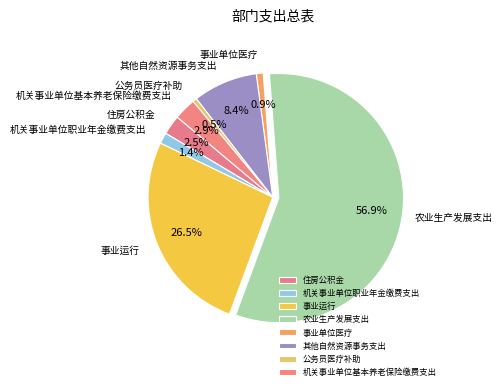

How much of the chart is everything except 事业运行?

73.5%